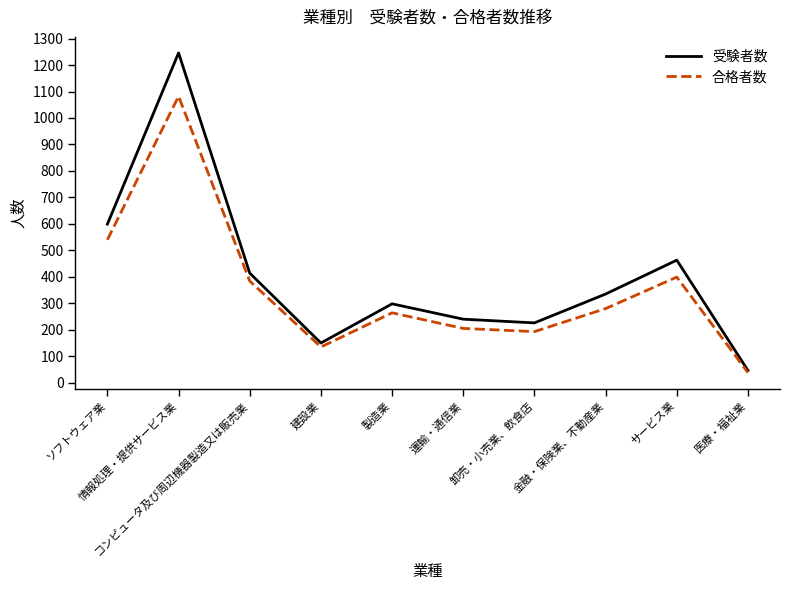

Where is the first local minimum for 合格者数?

建設業